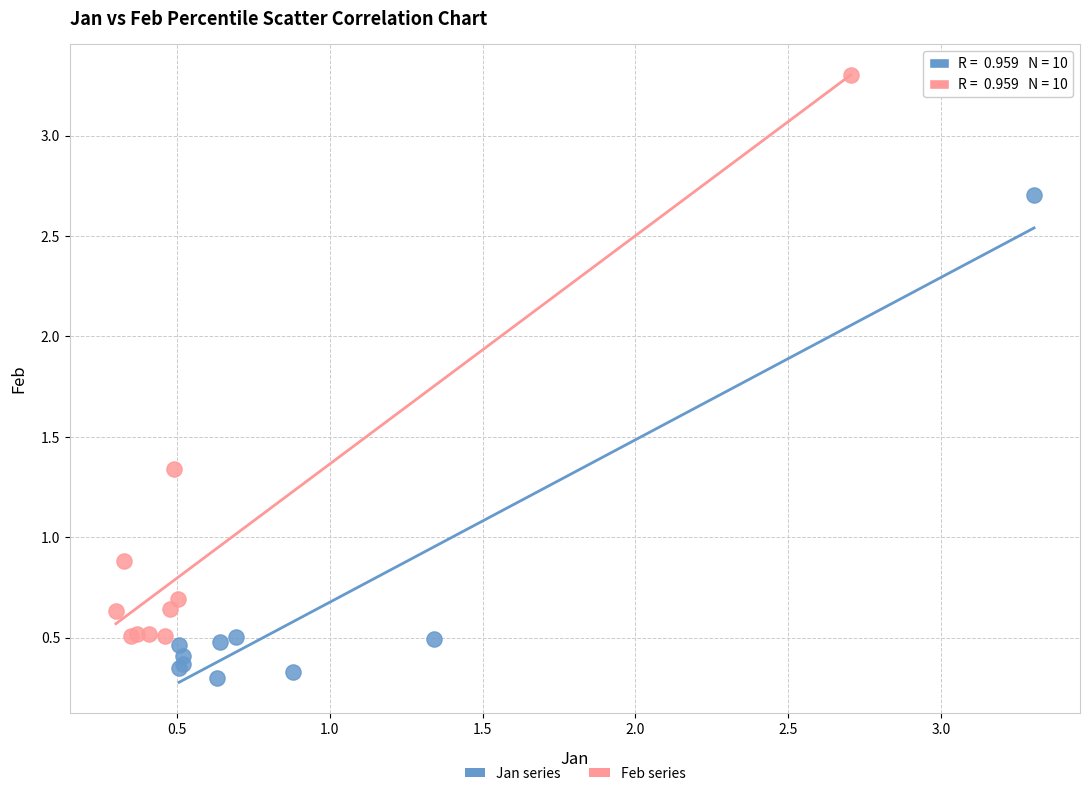

Which series contains the highest Y value?

Feb series